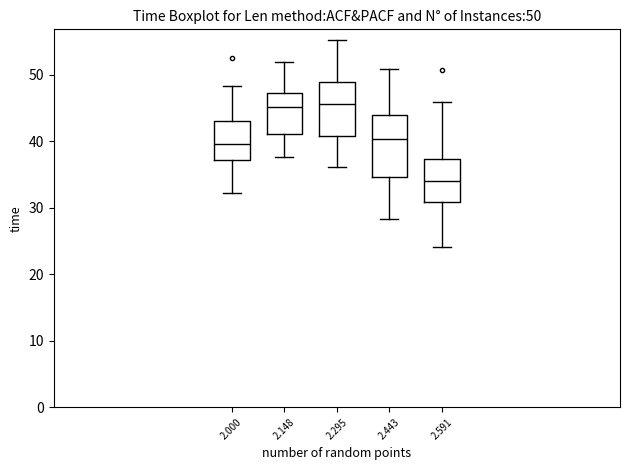

Comparing the boxes themselves (not the whiskers), which one is the tallest?

2.443